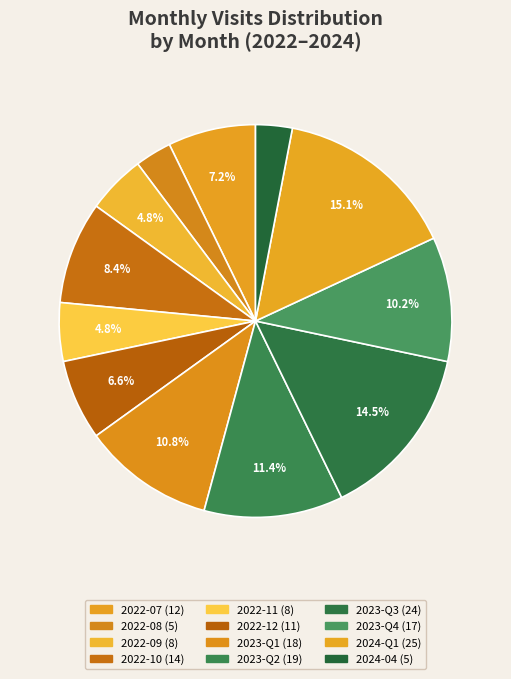

Count the number of slices in the pie.

12